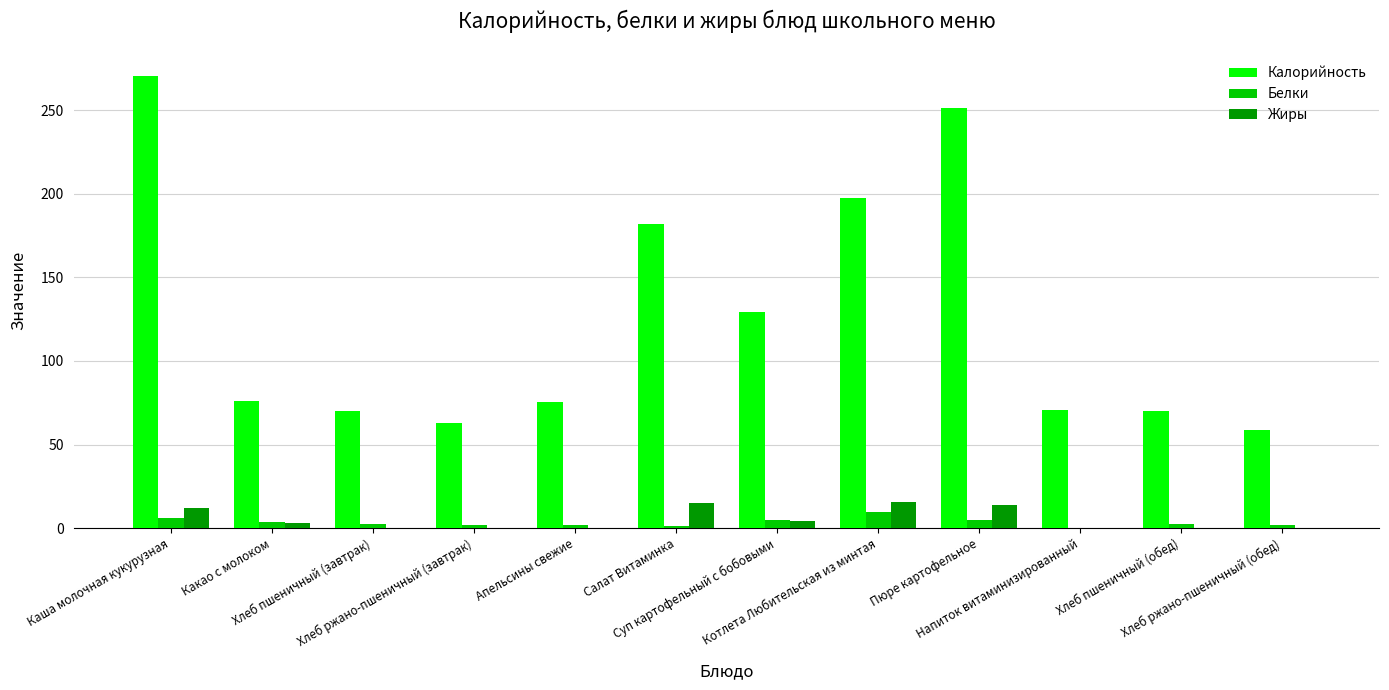

Is it true that Жиры equals 15.1 at Салат Витаминка?

True